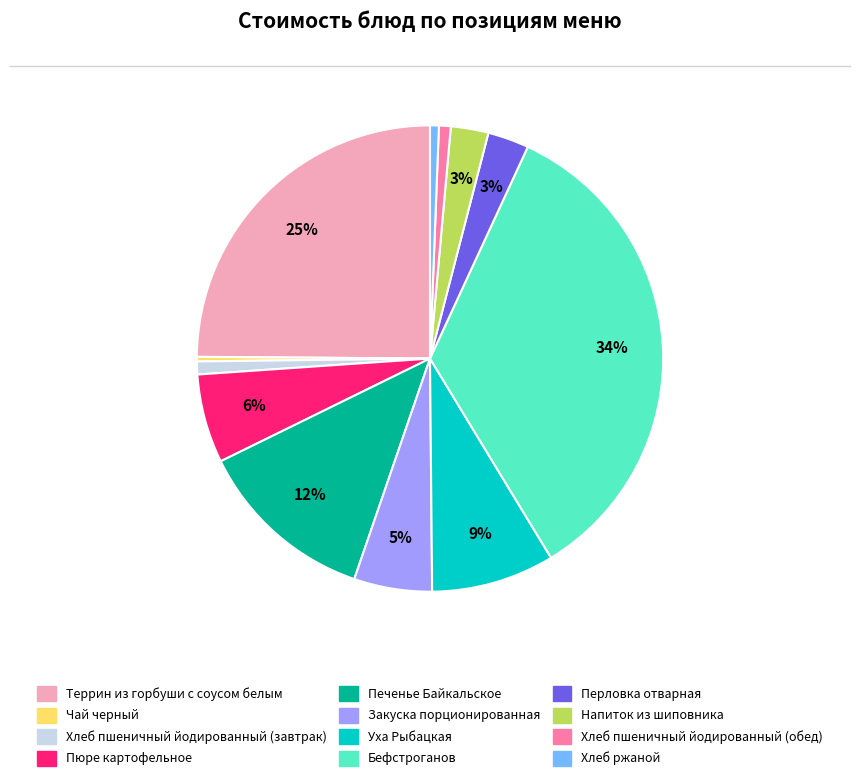

Is the sum of Террин из горбуши с соусом белым and Напиток из шиповника greater than half?

No